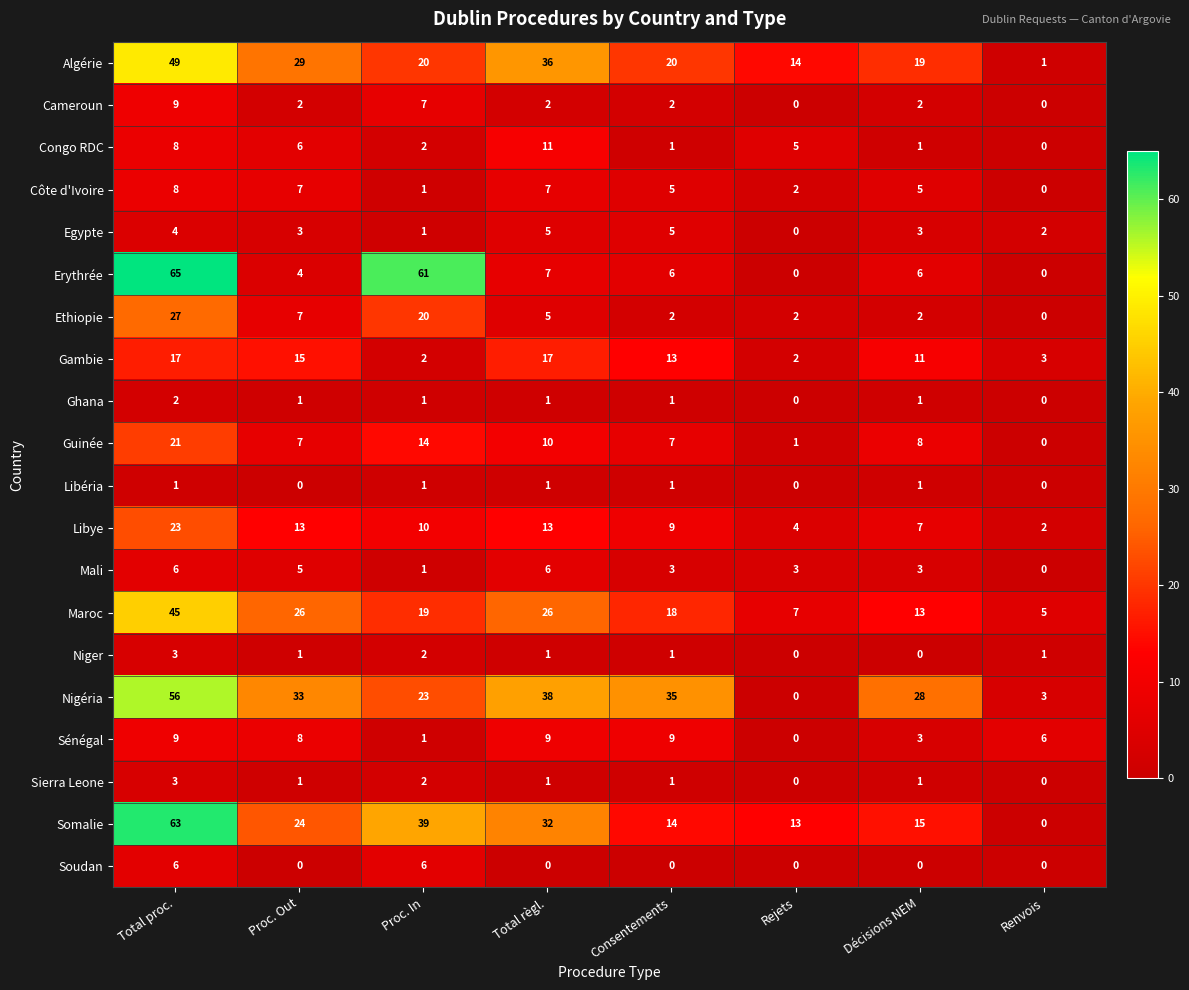

Between Proc. Out and Renvois, which series saw the biggest shift?

Nigéria